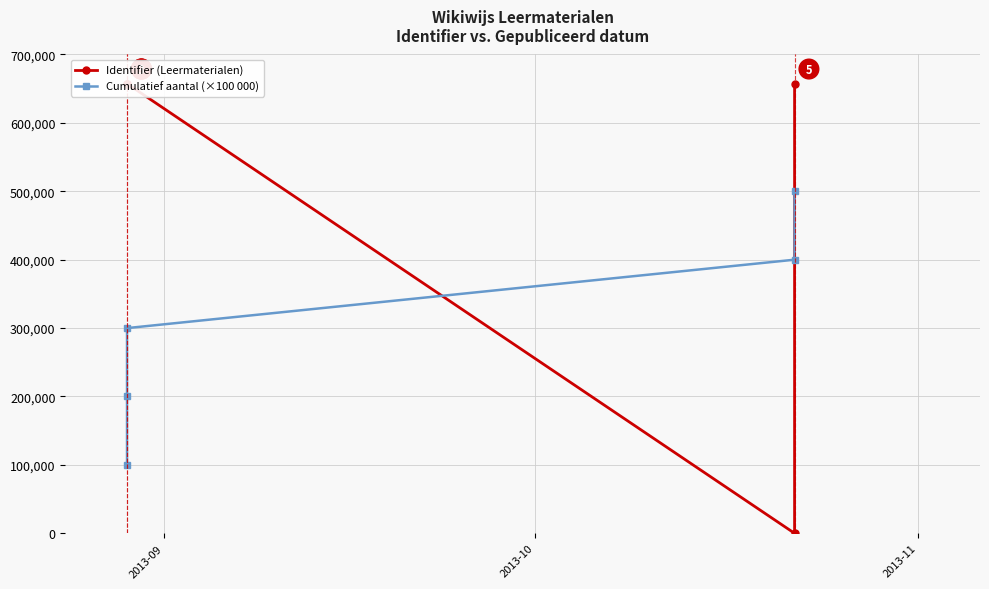

What is the sum of the Identifier (Leermaterialen) values at 2013-10 and 2013-09?

1314739